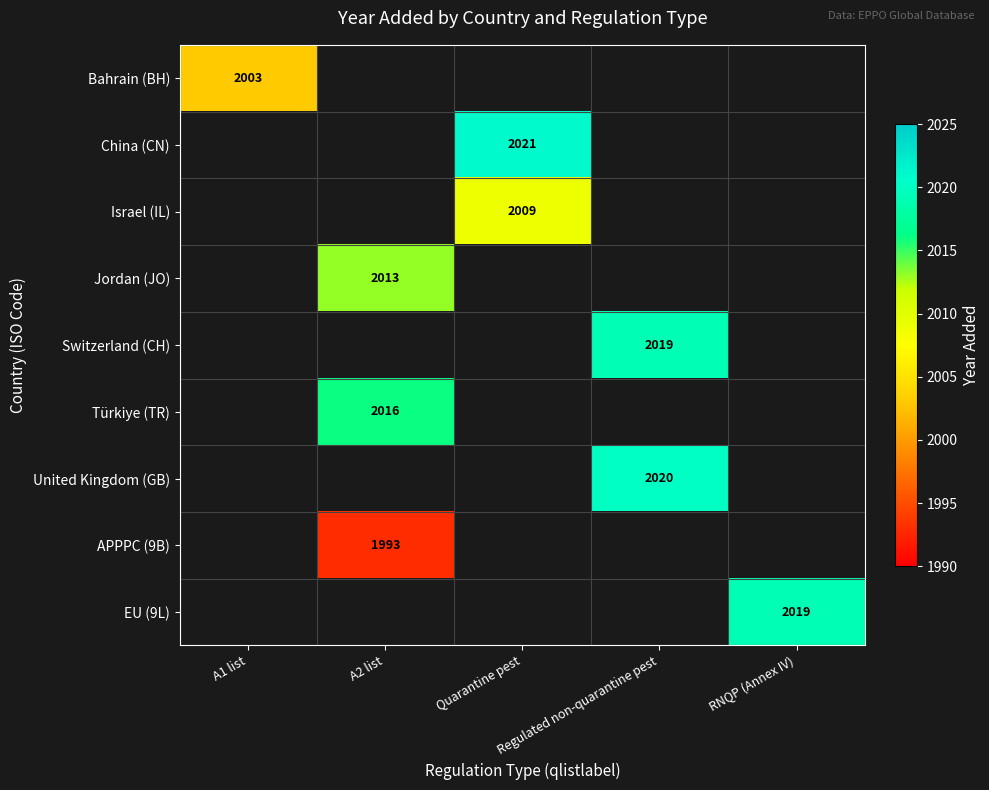

Which series has the widest spread of values?

Bahrain (BH)